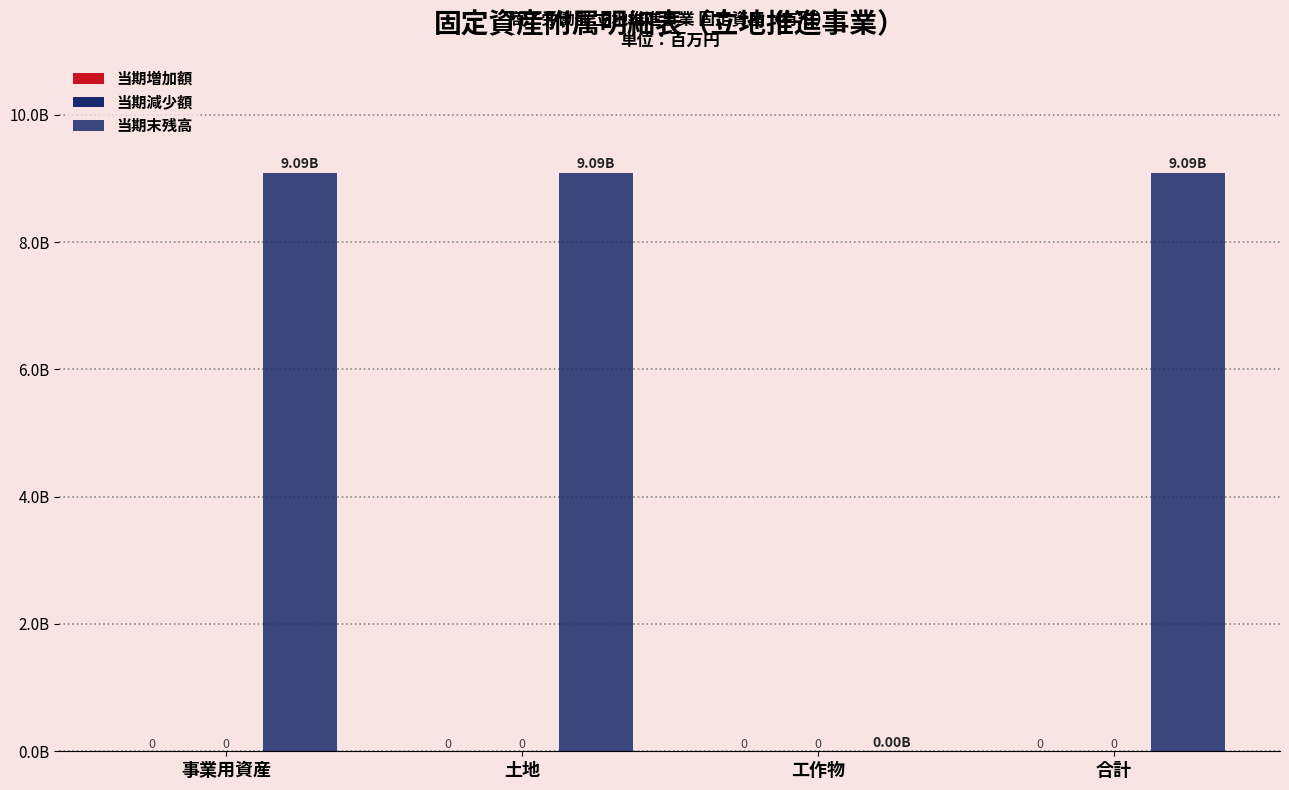

Are the bars horizontal?

No